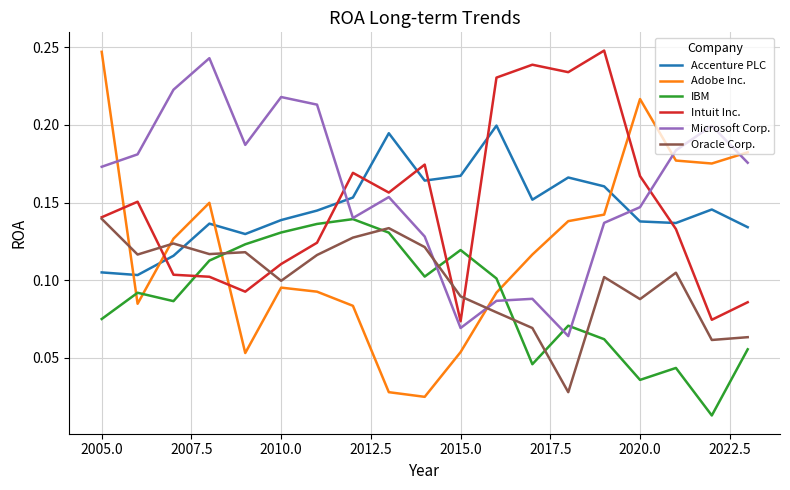

Which series has the largest total across all categories?

Microsoft Corp.